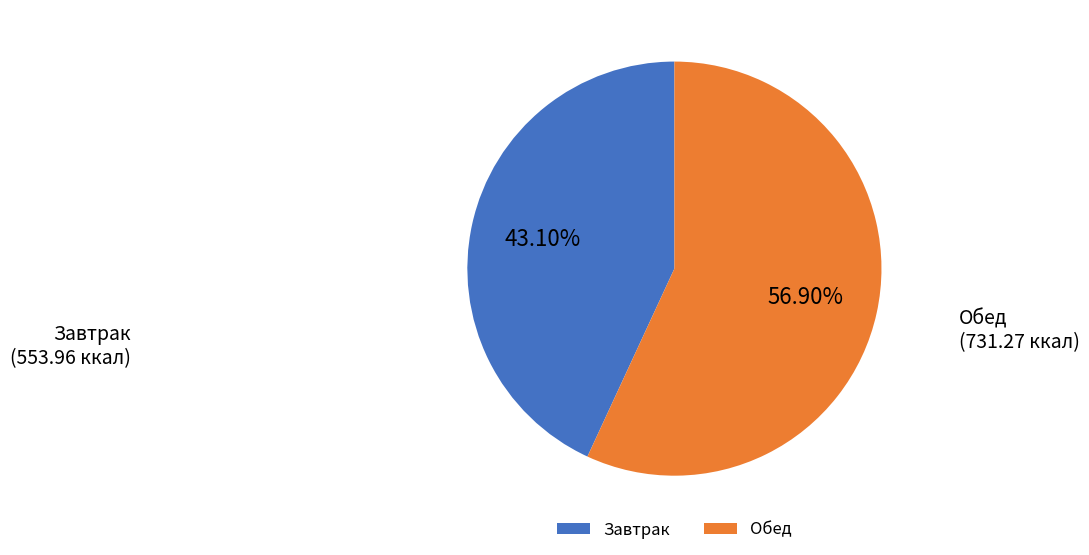

Rank the categories by value from highest to lowest.

Обед, Завтрак